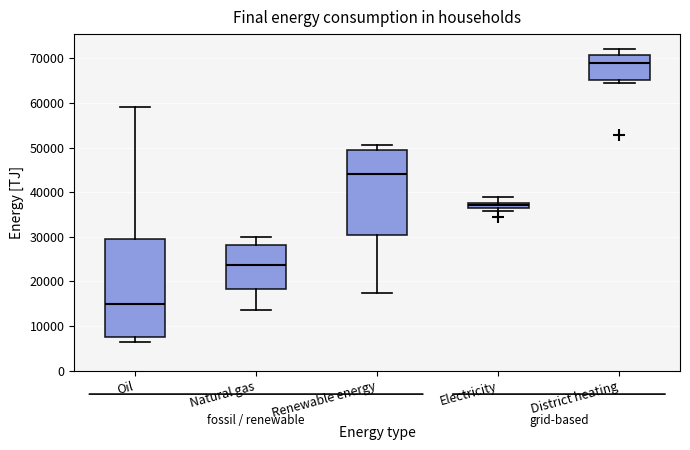

Comparing the boxes themselves (not the whiskers), which one is the tallest?

Oil